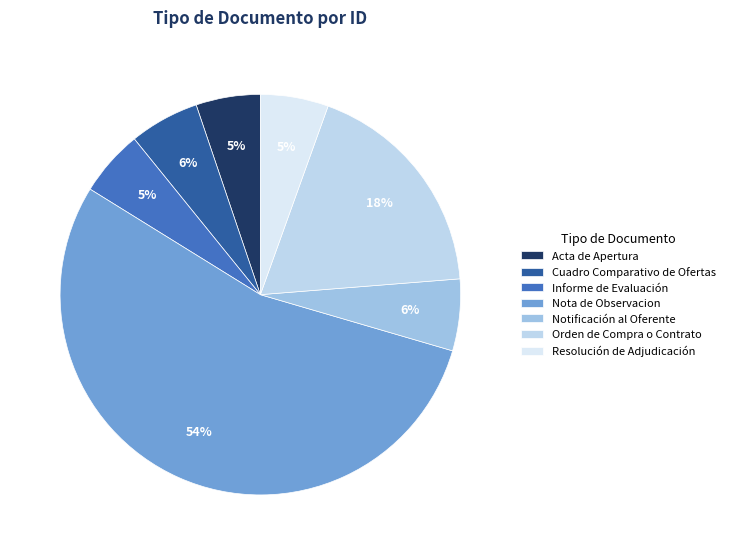

True or false: Resolución de Adjudicación accounts for 19% of the total.

False